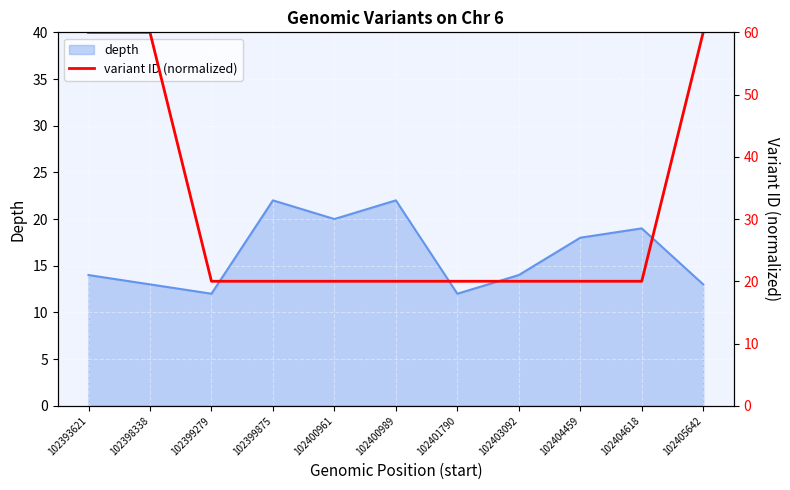

Is it true that the value at 102404618 is 20.0?

True